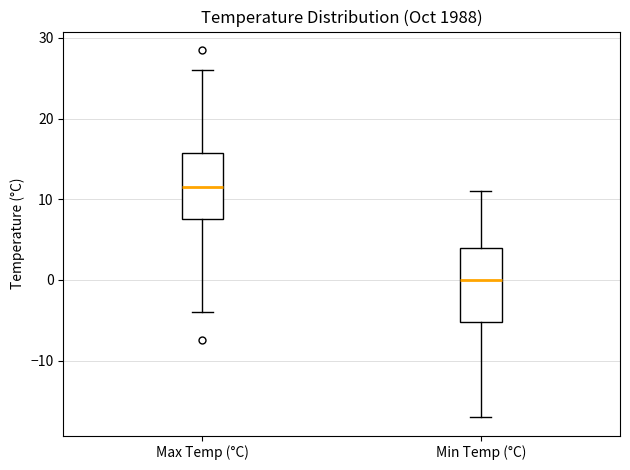

Reading left to right, transcribe this box plot: for each box, give where its median line is, the range the box spans, and where its two whiskers end, as read against the y-axis. The values are not printed on the chart, so give them approximately, as read against the axis.

Max Temp (°C): median 12, box 8 to 16, whiskers -4 to 26
Min Temp (°C): median 0, box -5 to 4, whiskers -17 to 11